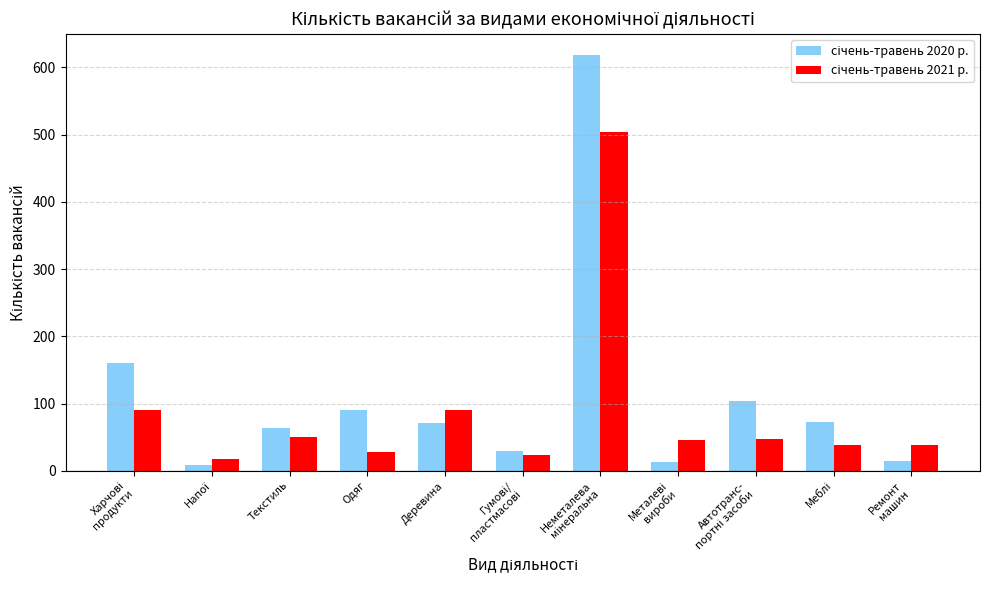

What is the maximum value shown in the chart?

619